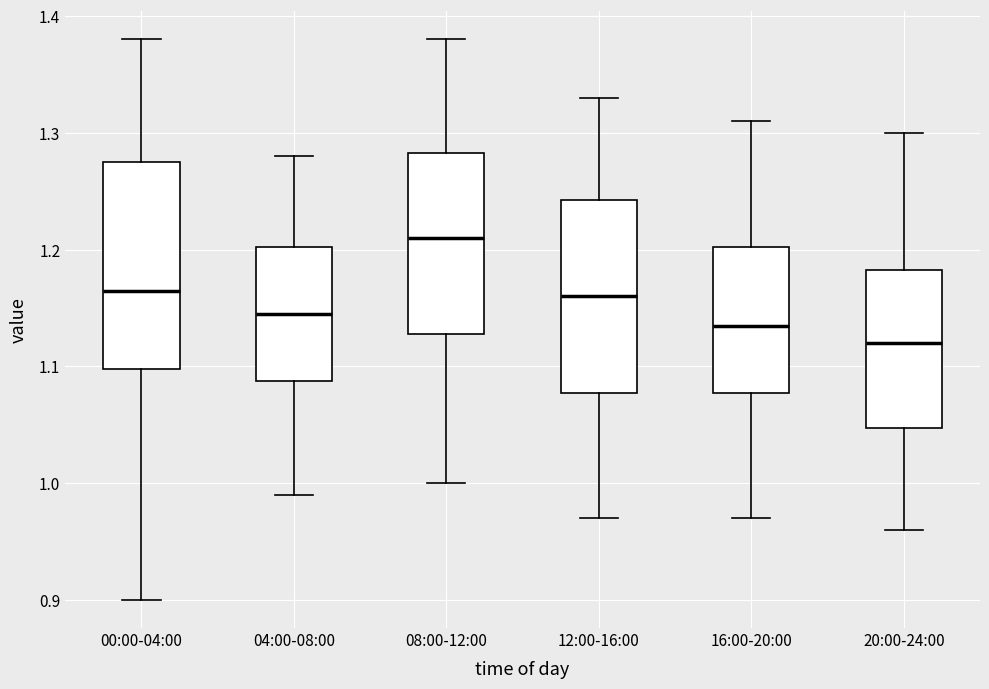

Reading left to right, read every box against the y-axis: the position of its median line, the range the box covers, and the ends of its whiskers. The values are not printed on the chart, so give them approximately, as read against the axis.

00:00-04:00: median 1.17, box 1.10 to 1.28, whiskers 0.90 to 1.38
04:00-08:00: median 1.15, box 1.09 to 1.20, whiskers 0.99 to 1.28
08:00-12:00: median 1.21, box 1.13 to 1.28, whiskers 1.00 to 1.38
12:00-16:00: median 1.16, box 1.08 to 1.24, whiskers 0.97 to 1.33
16:00-20:00: median 1.14, box 1.08 to 1.20, whiskers 0.97 to 1.31
20:00-24:00: median 1.12, box 1.05 to 1.18, whiskers 0.96 to 1.30